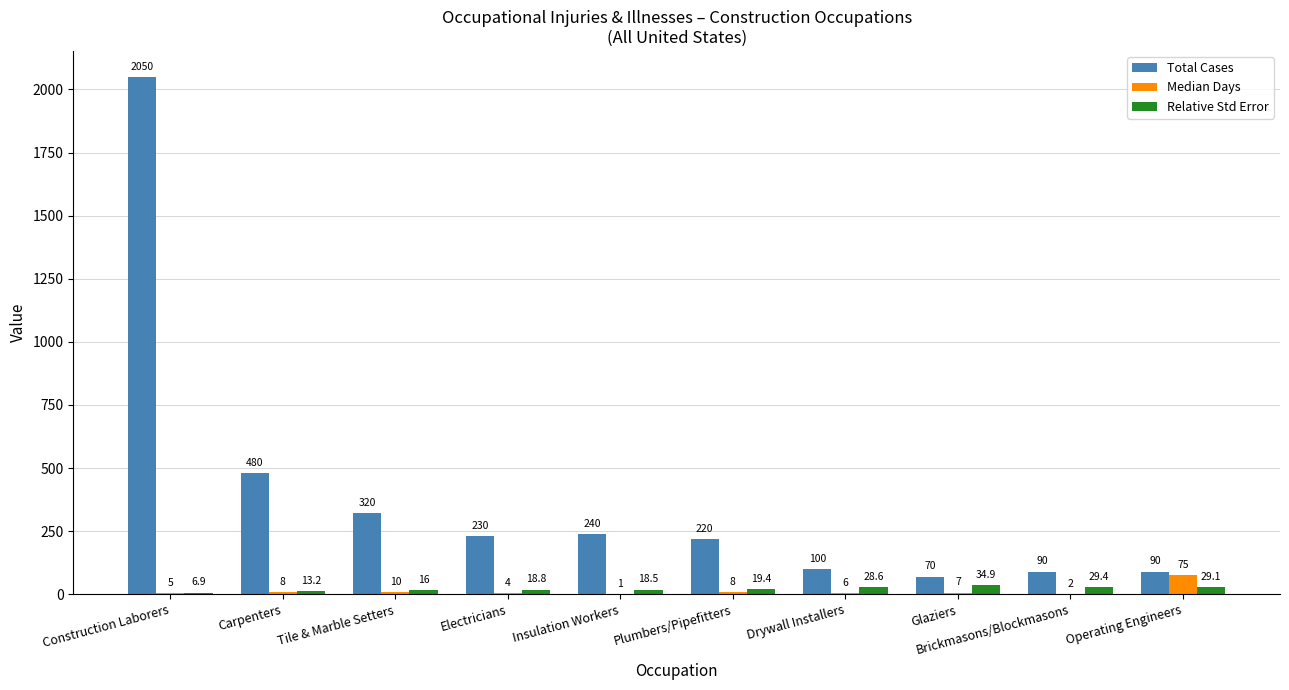

Reading right to left, list all the values displayed in this chart.

Total Cases: Operating Engineers=90.0	Brickmasons/Blockmasons=90.0	Glaziers=70.0	Drywall Installers=100.0	Plumbers/Pipefitters=220.0	Insulation Workers=240.0	Electricians=230.0	Tile & Marble Setters=320.0	Carpenters=480.0	Construction Laborers=2050.0
Median Days: Operating Engineers=75.0	Brickmasons/Blockmasons=2.0	Glaziers=7.0	Drywall Installers=6.0	Plumbers/Pipefitters=8.0	Insulation Workers=1.0	Electricians=4.0	Tile & Marble Setters=10.0	Carpenters=8.0	Construction Laborers=5.0
Relative Std Error: Operating Engineers=29.1	Brickmasons/Blockmasons=29.4	Glaziers=34.9	Drywall Installers=28.6	Plumbers/Pipefitters=19.4	Insulation Workers=18.5	Electricians=18.8	Tile & Marble Setters=16.0	Carpenters=13.2	Construction Laborers=6.9